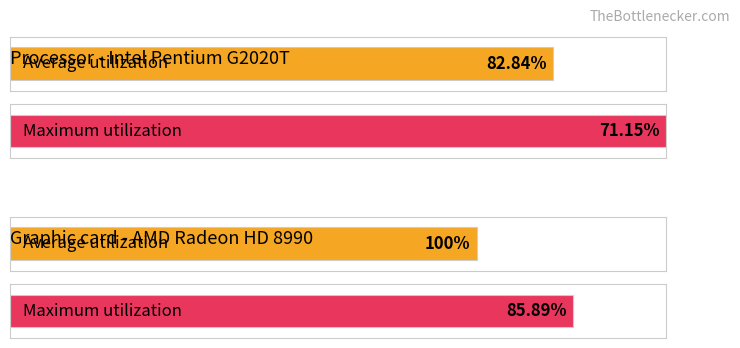

What are all the series names shown in the legend?

Average utilization, Maximum utilization